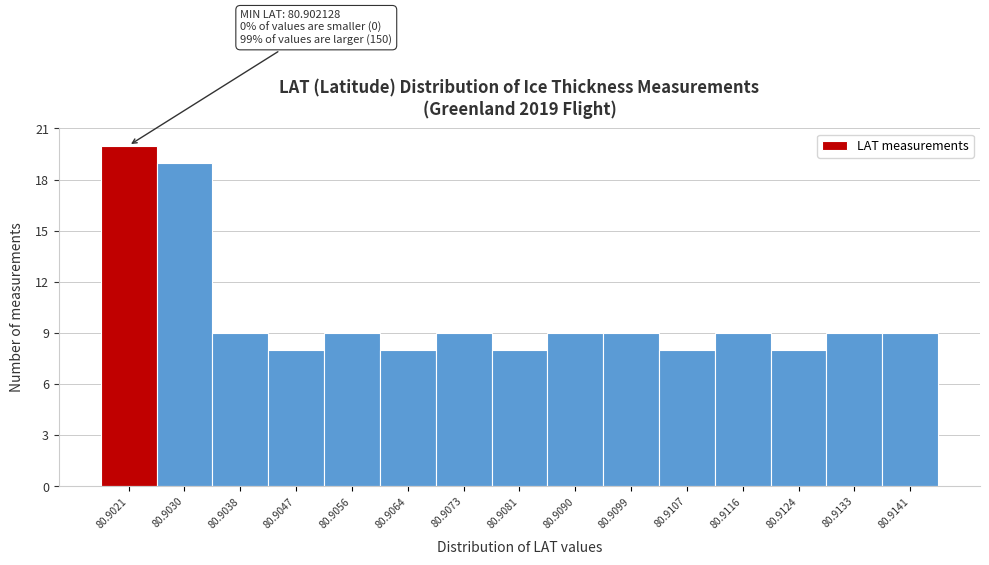

Reading right to left, list all the values displayed in this chart.

80.9141=9	80.9133=9	80.9124=8	80.9116=9	80.9107=8	80.9099=9	80.9090=9	80.9081=8	80.9073=9	80.9064=8	80.9056=9	80.9047=8	80.9038=9	80.9030=19	80.9021=20